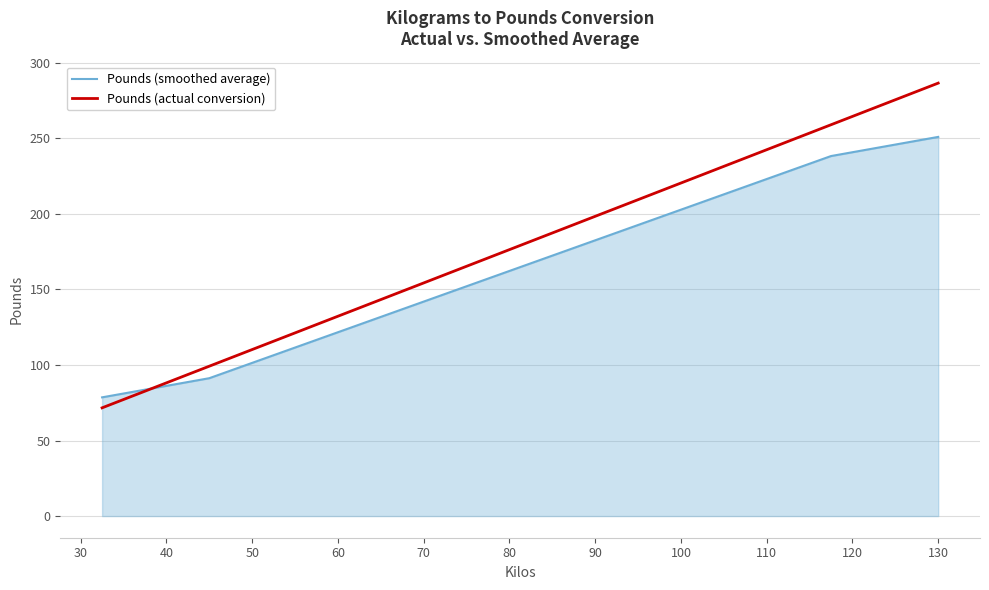

What is the lowest value of the Pounds (actual conversion) series?

71.7